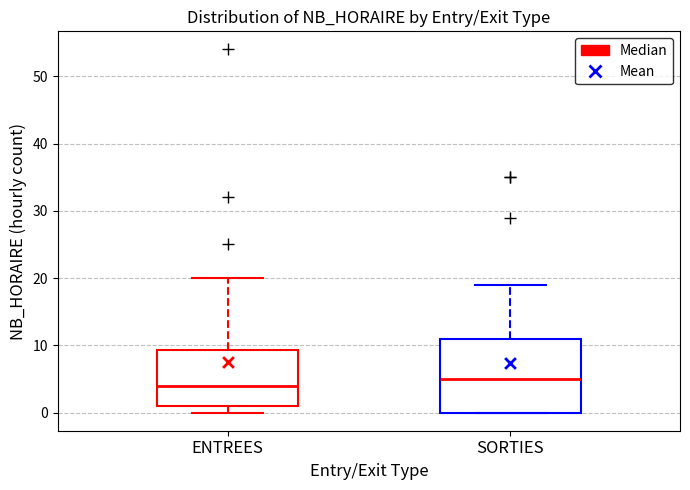

Reading left to right, transcribe this box plot: for each box, give where its median line is, the range the box spans, and where its two whiskers end, as read against the y-axis. The values are not printed on the chart, so give them approximately, as read against the axis.

ENTREES: median 4, box 1 to 9, whiskers 0 to 20
SORTIES: median 5, box 0 to 11, whiskers 0 to 19